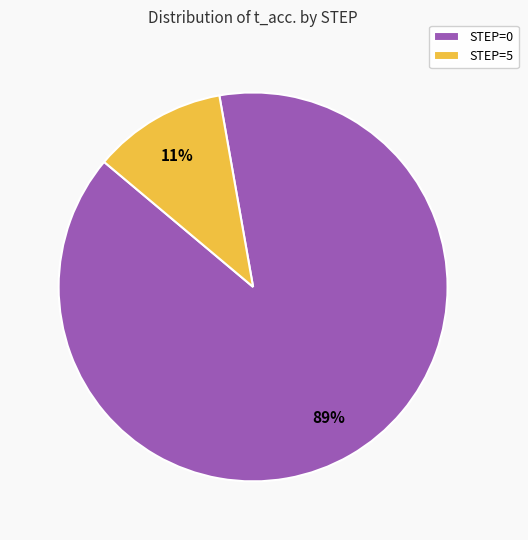

To the nearest percent, what portion does STEP=5 represent?

11%